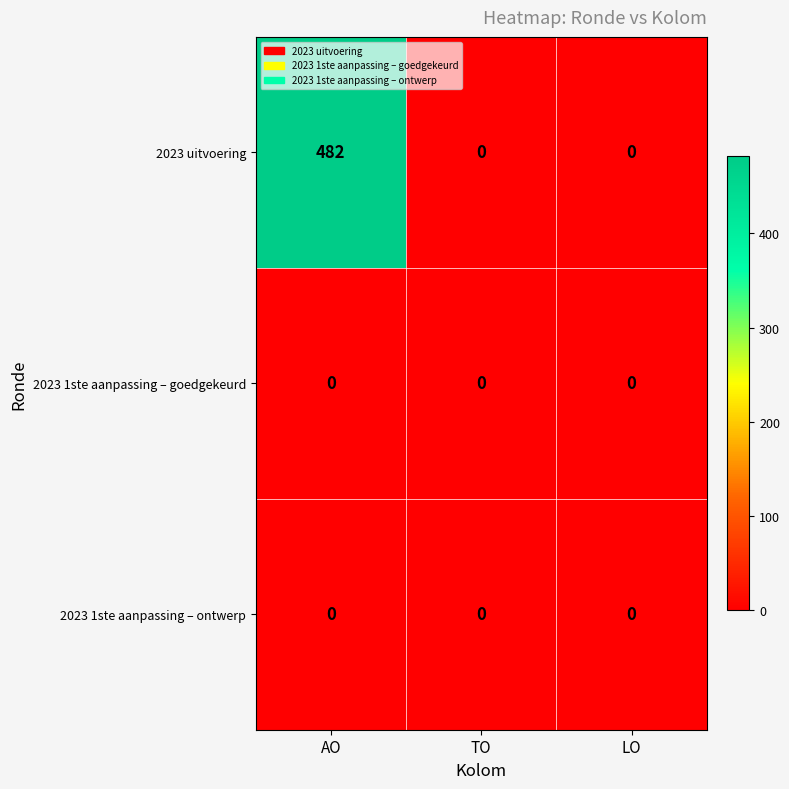

The value of 2023 1ste aanpassing – goedgekeurd at LO is 0. True or false?

True